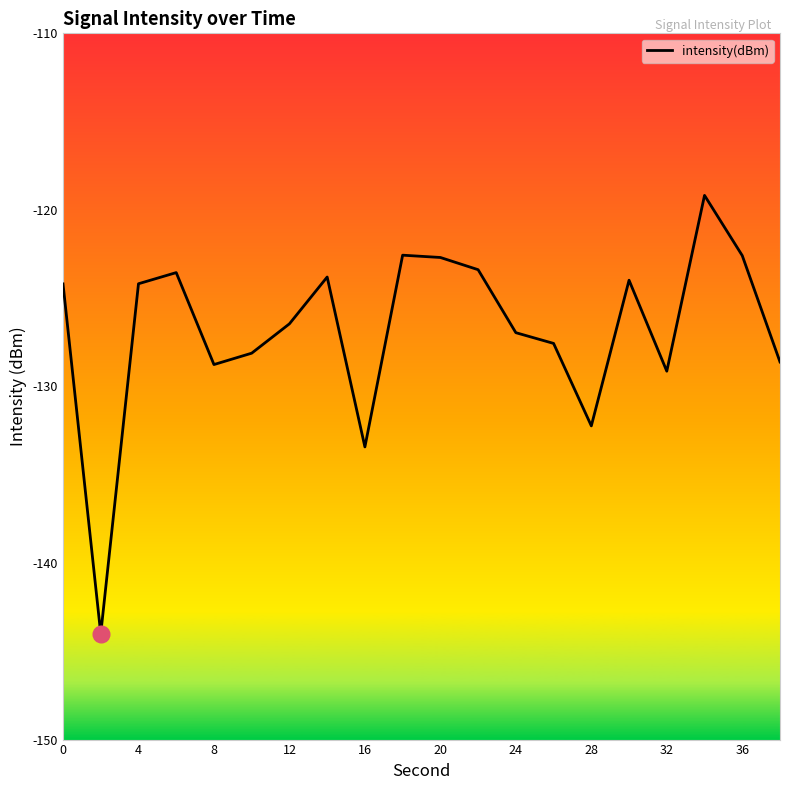

What is the difference between the maximum and minimum values?

24.8